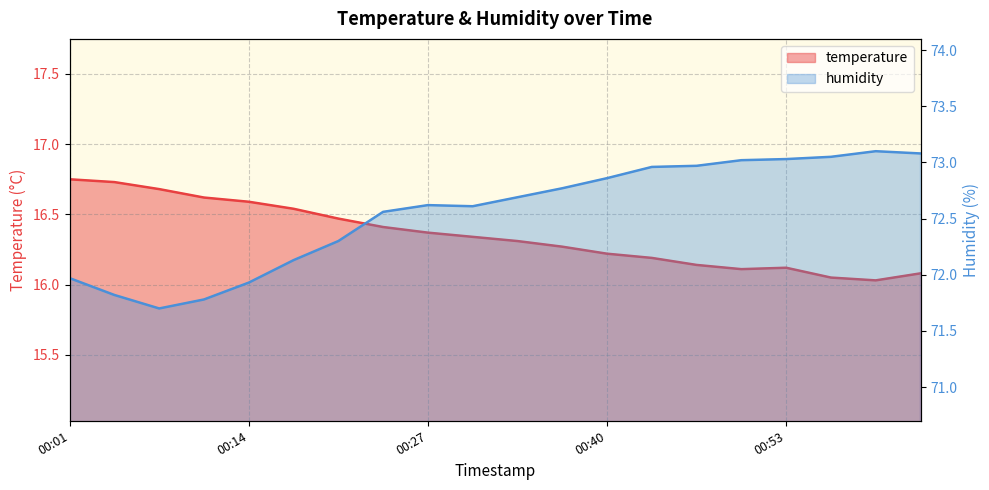

At which label does temperature reach its peak?

00:01